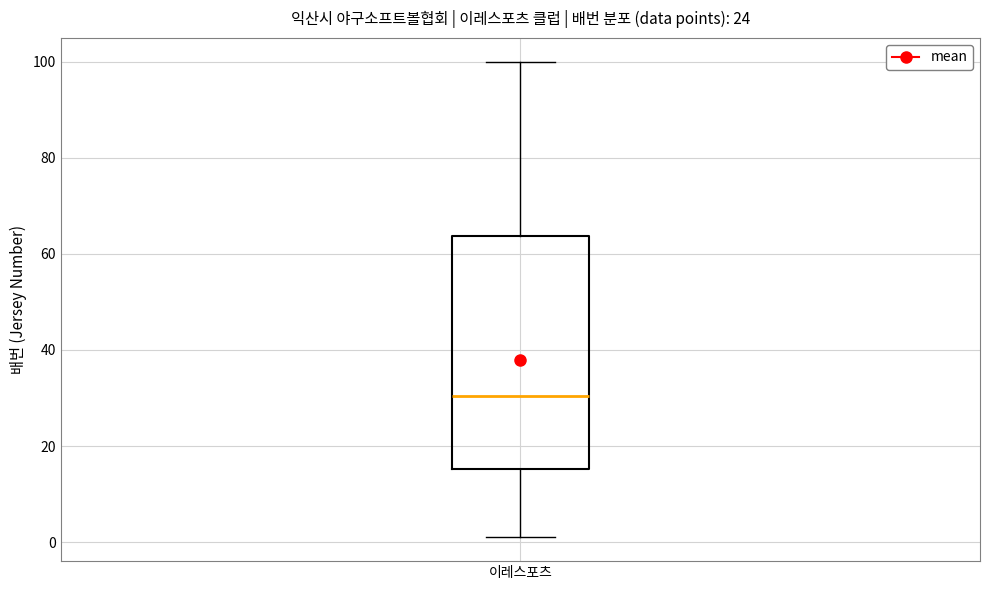

Transcribe this box plot: give where the median line is, the range the box spans, and where the two whiskers end, as read against the y-axis. The values are not printed on the chart, so give them approximately, as read against the axis.

median 30, box 16 to 64, whiskers 2 to 100